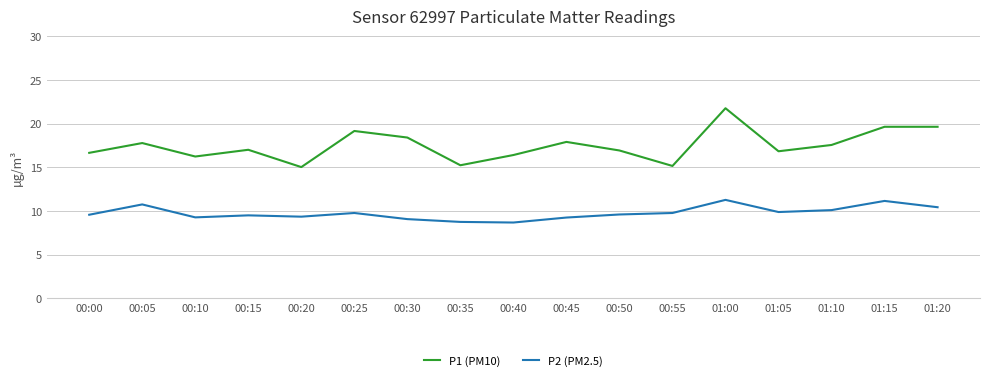

Which series has the widest spread of values?

P1 (PM10)